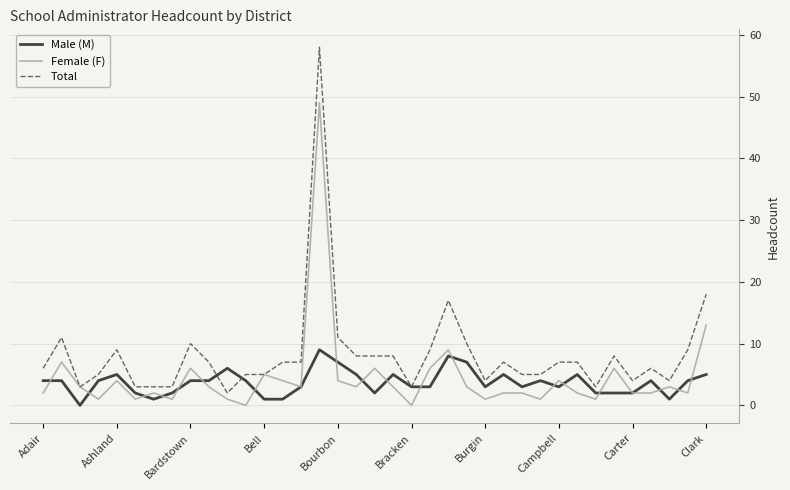

How many categories are shown in the chart?

37